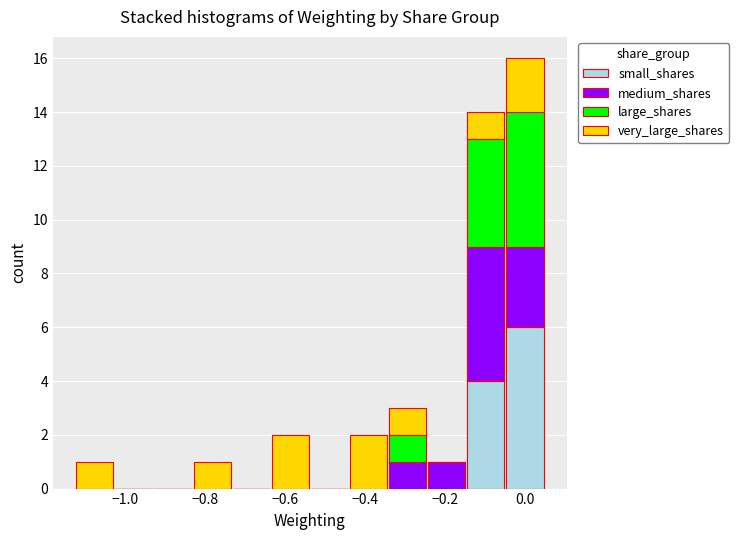

Which range on the x-axis has the tallest stacked bar (by total height)?

-0.04 to 0.06